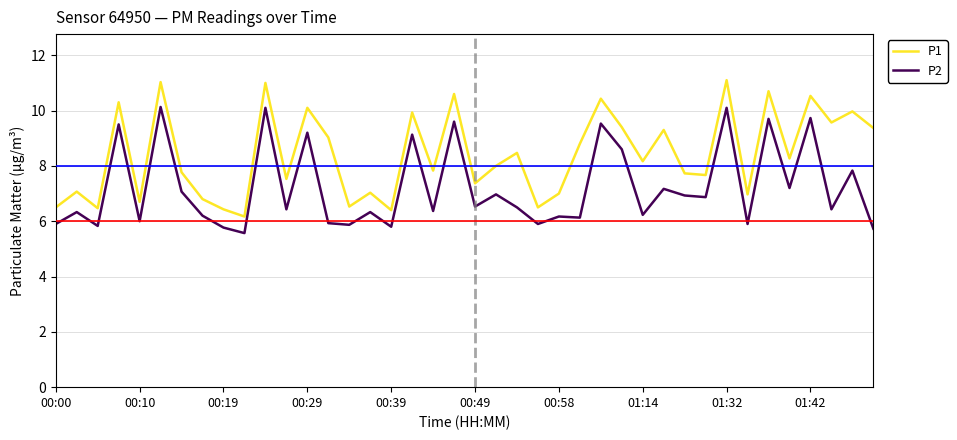

What is the difference between the maximum and minimum values in the P2 series?

4.6